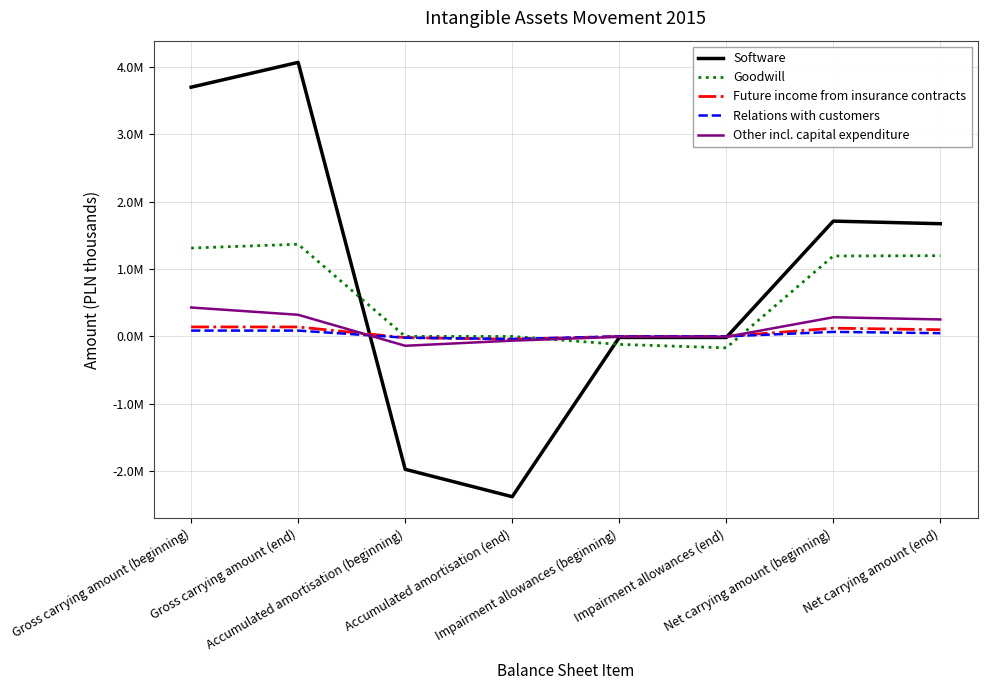

What value does the Goodwill series have at Net carrying amount (beginning)?

1193728